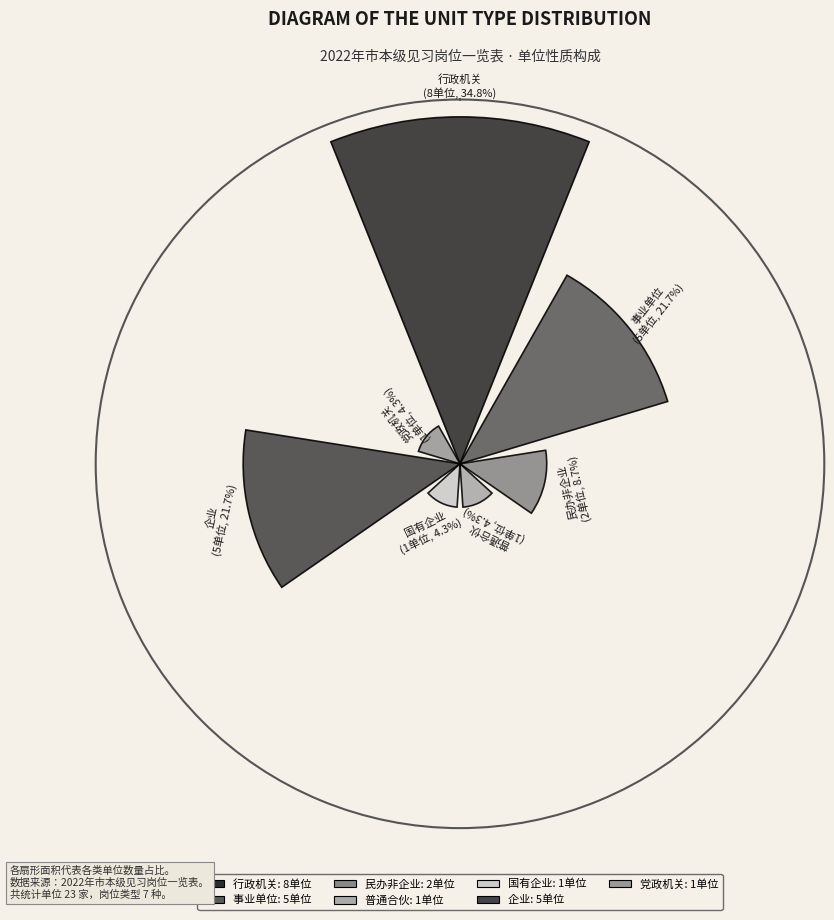

Which slice is the largest?

行政机关